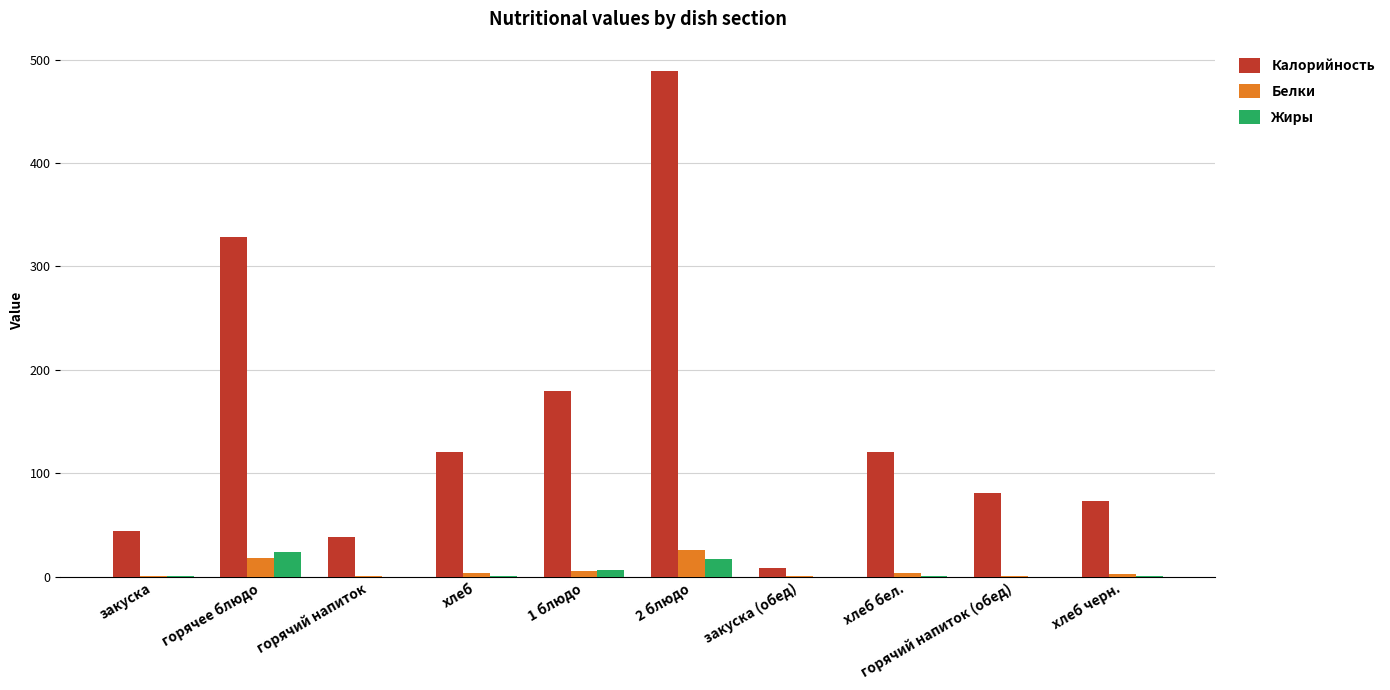

What is the maximum value shown in the chart?

488.9